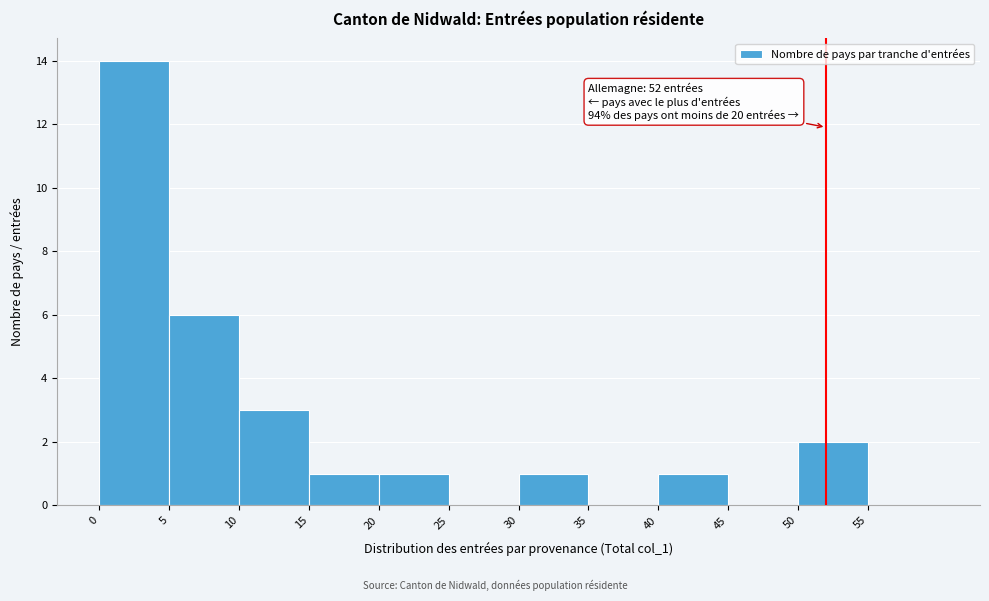

Over which range of the x-axis is the bar tallest?

0 to 5